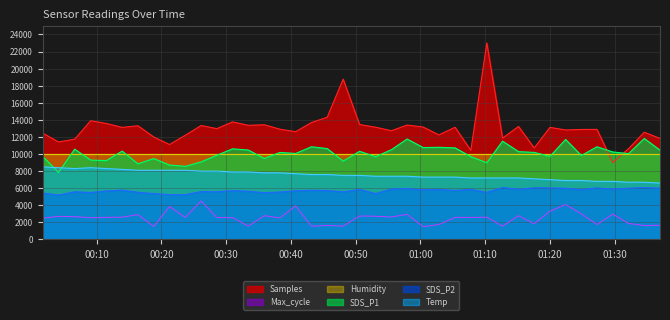

Which series has the largest range (max minus min)?

Samples